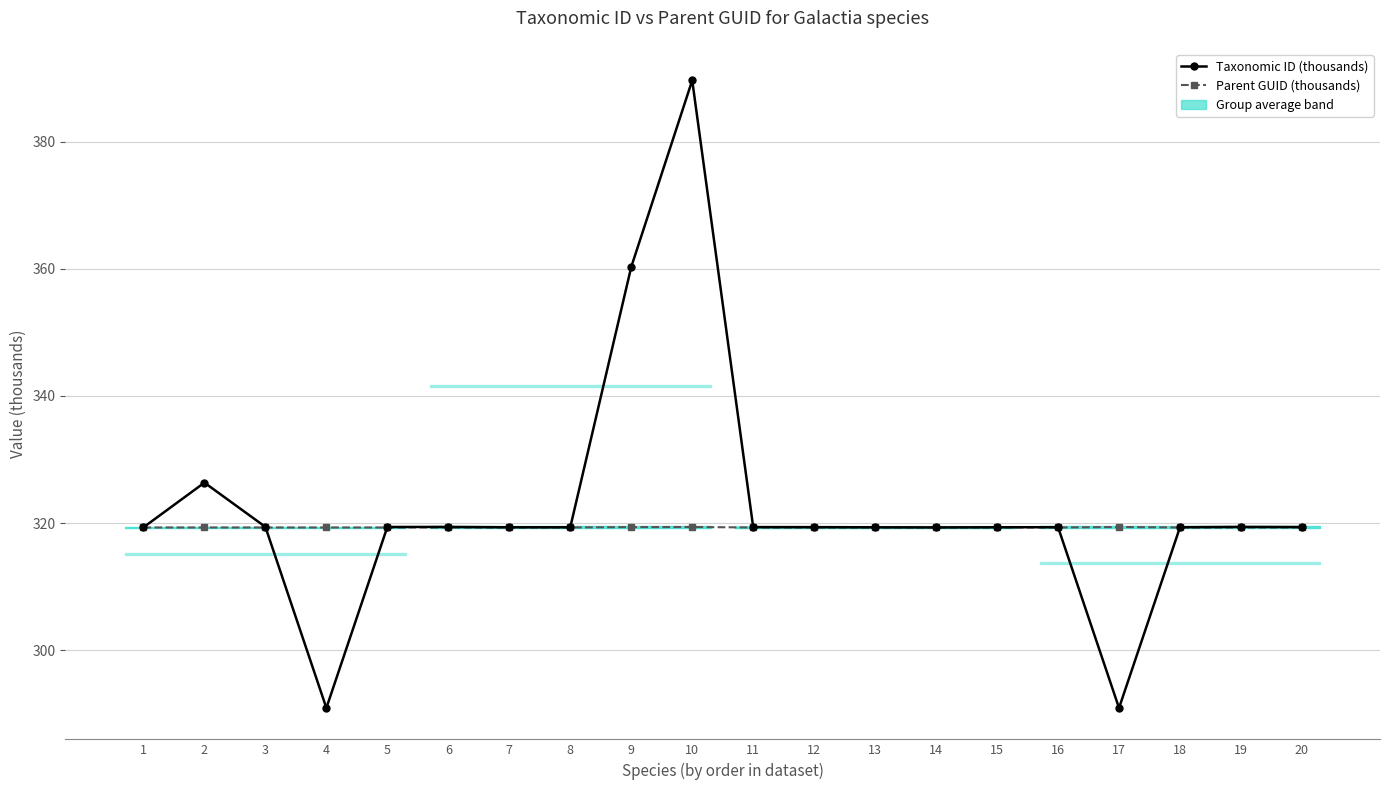

The Taxonomic ID (thousands) series shows 319.3 at 14. True or false?

True